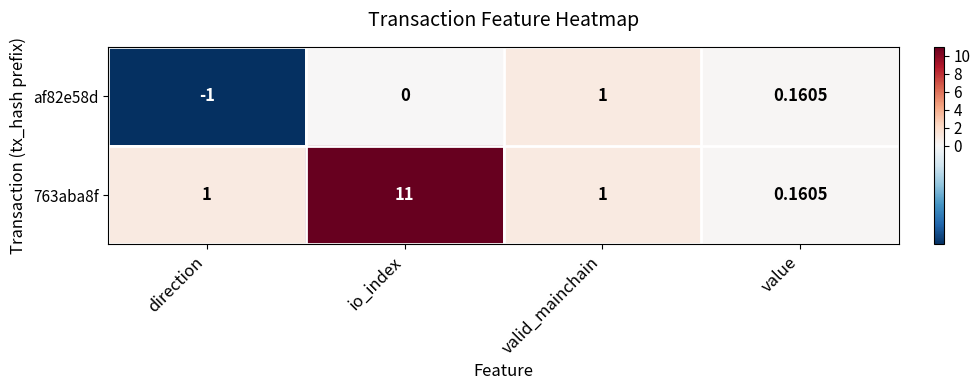

At which category is the sum across all series the highest?

io_index